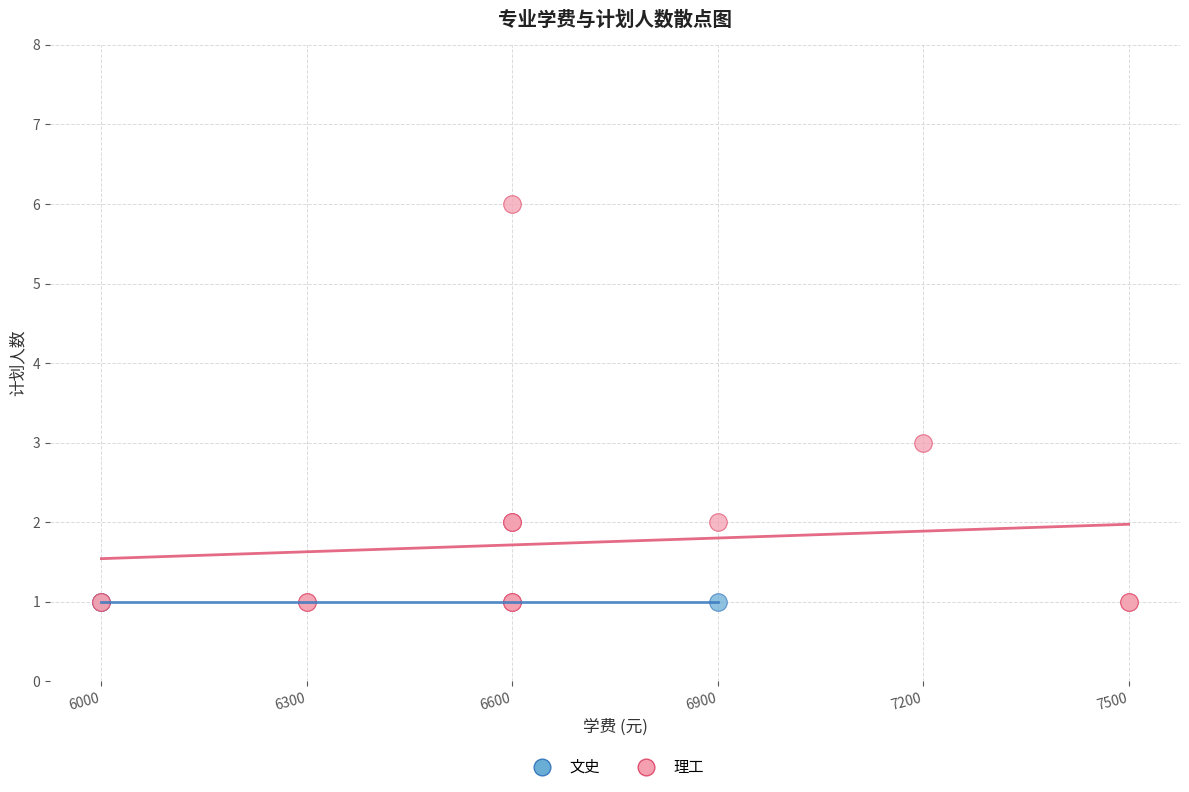

Which series reaches the maximum Y coordinate?

理工